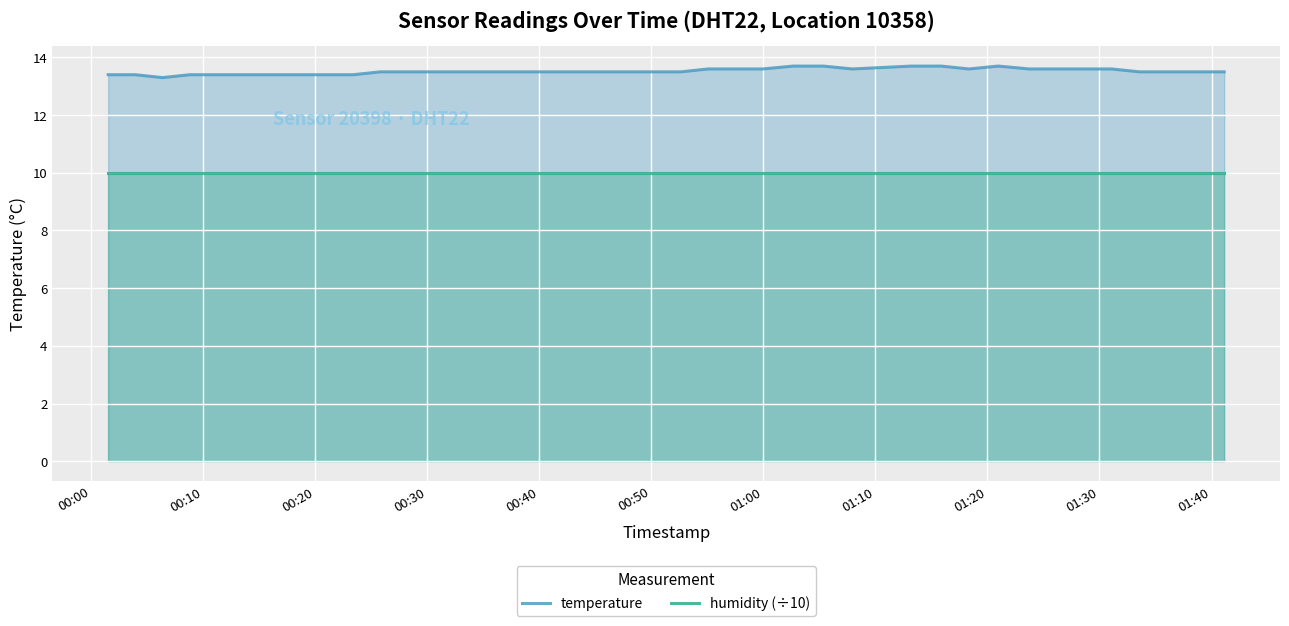

What is the minimum value for temperature?

13.3